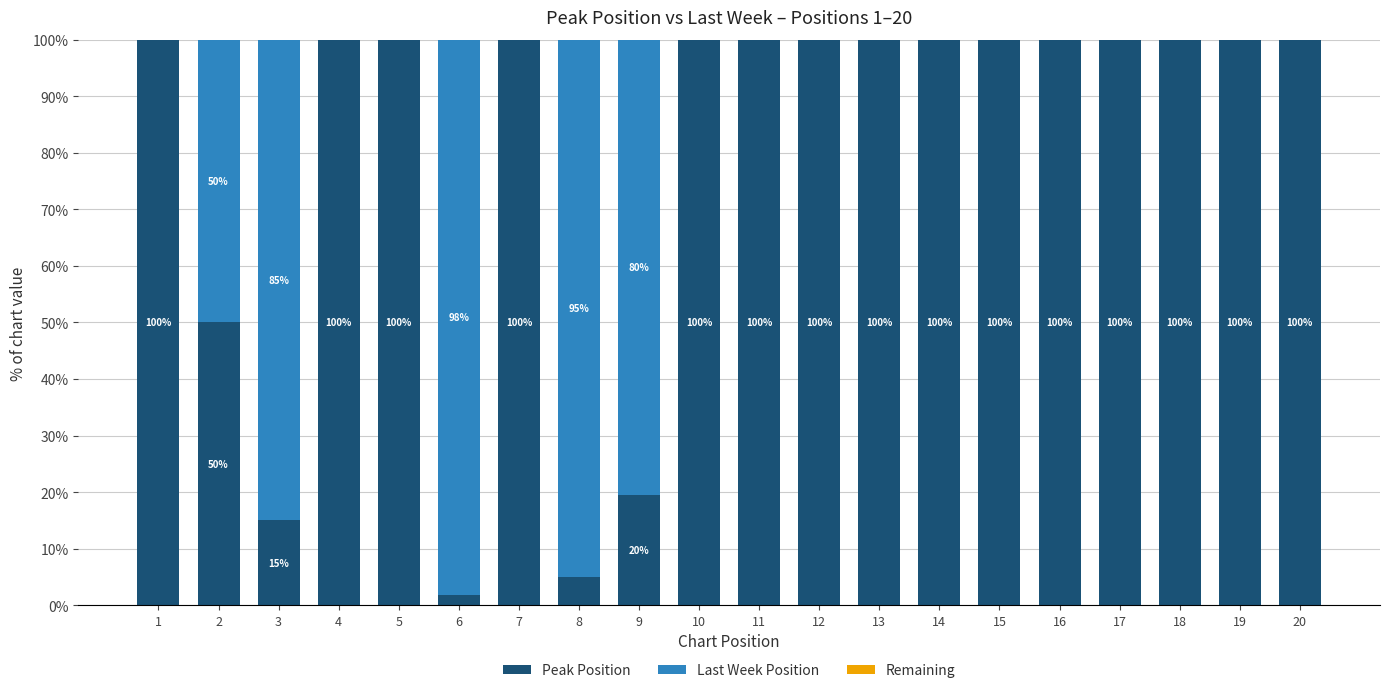

Read the Peak Position value at 9.

19.6